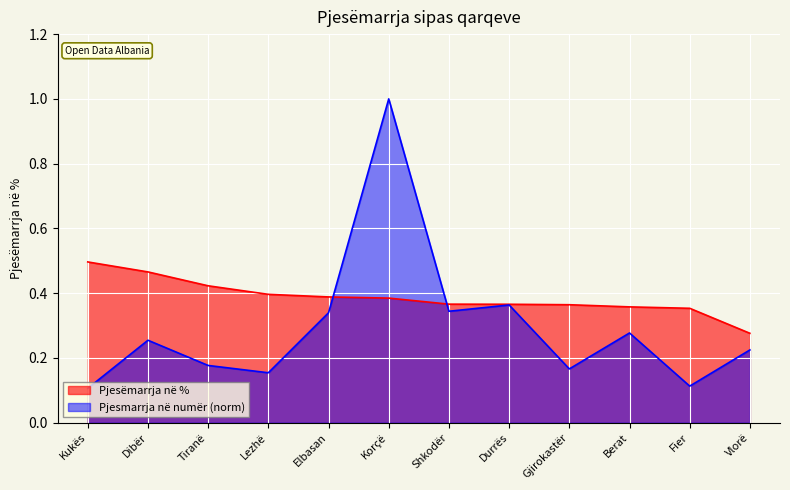

Does the chart display data point markers on the line(s)?

No